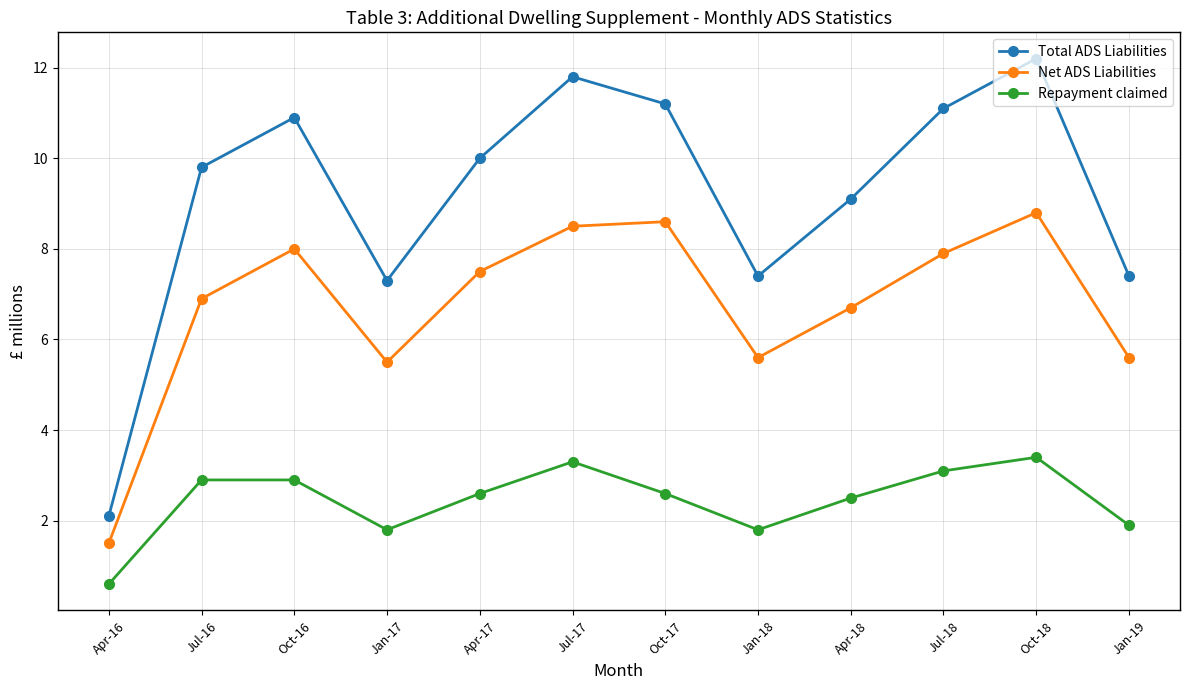

At which label does Net ADS Liabilities reach its peak?

Oct-18